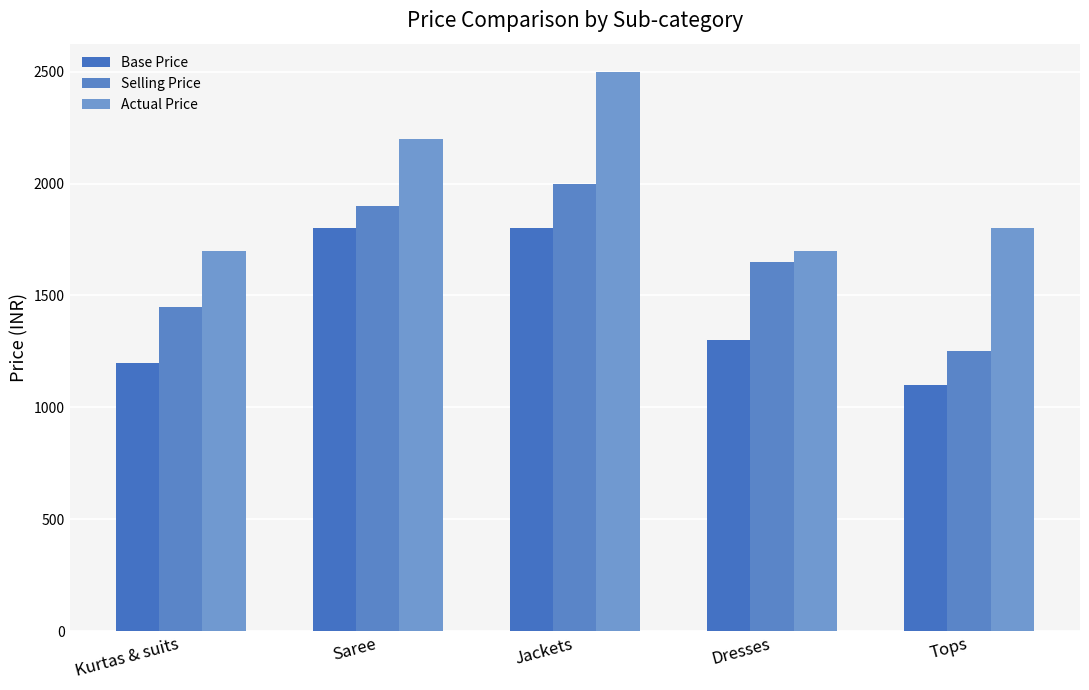

List the series in order of their overall mean, highest first.

Actual Price, Selling Price, Base Price